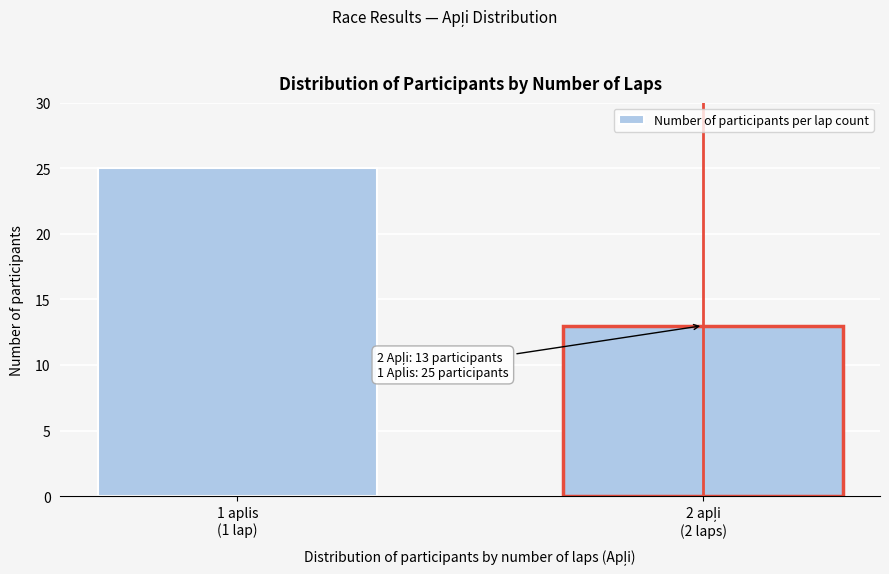

Reading left to right, what are all the values shown in this chart?

25	13